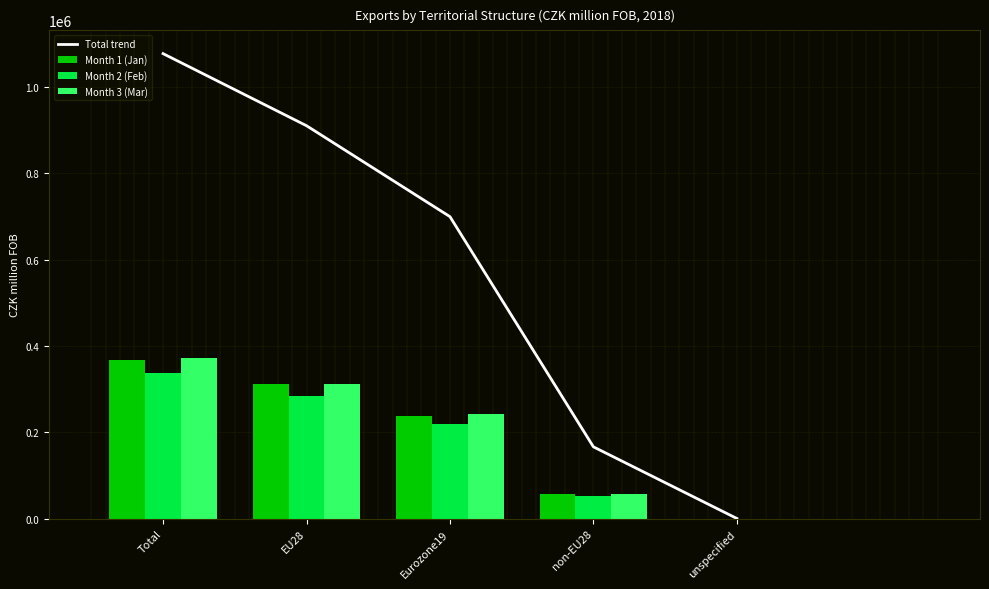

Is the value of Month 2 (Feb) at Total greater than the value of Month 3 (Mar) at Total?

No